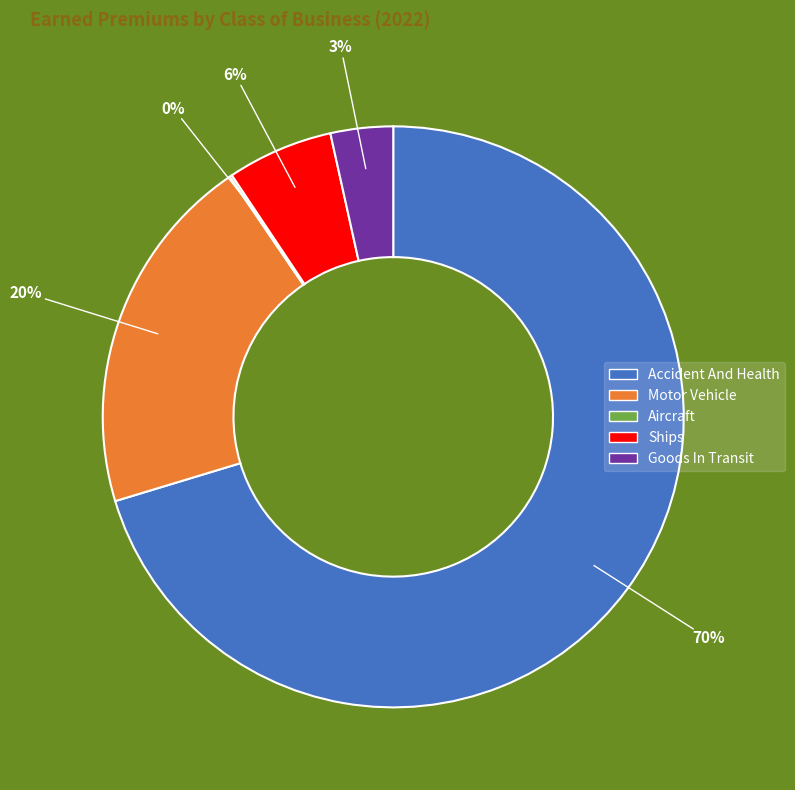

What is the largest slice in the pie chart?

Accident And Health